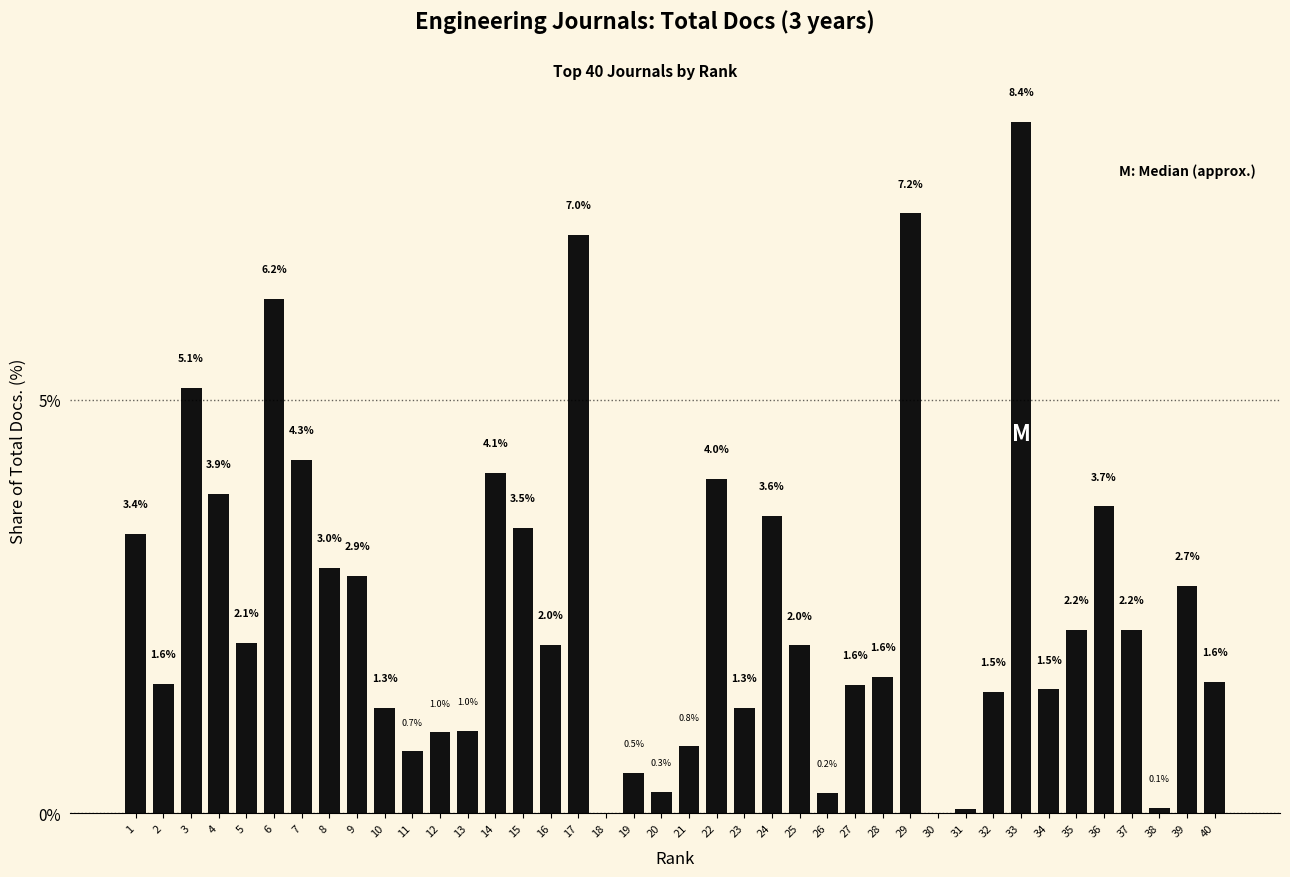

What is the sum of the values at 1 and 36?

7.1